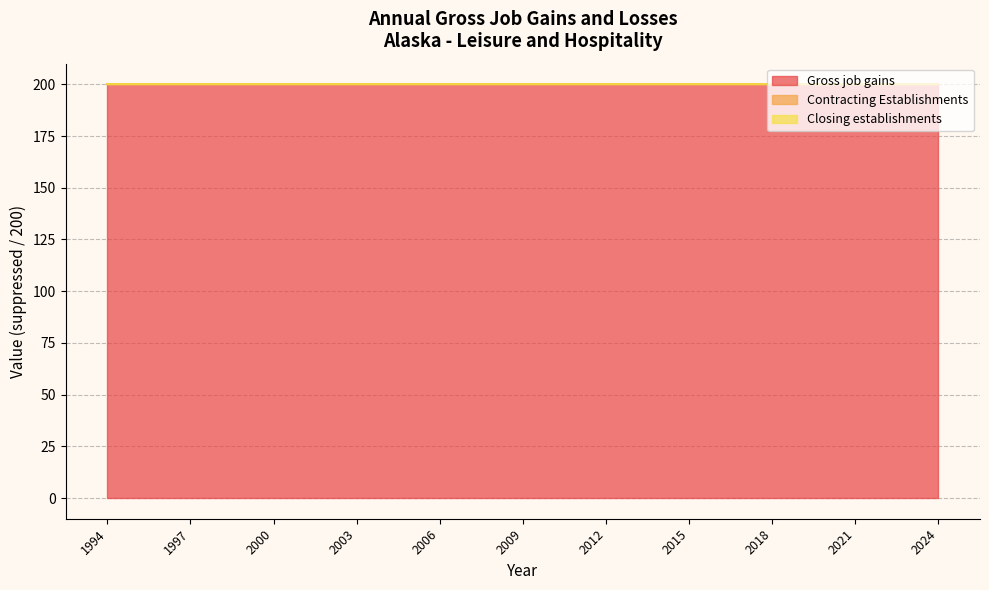

Between 2017 and 1994, which is larger?

2017